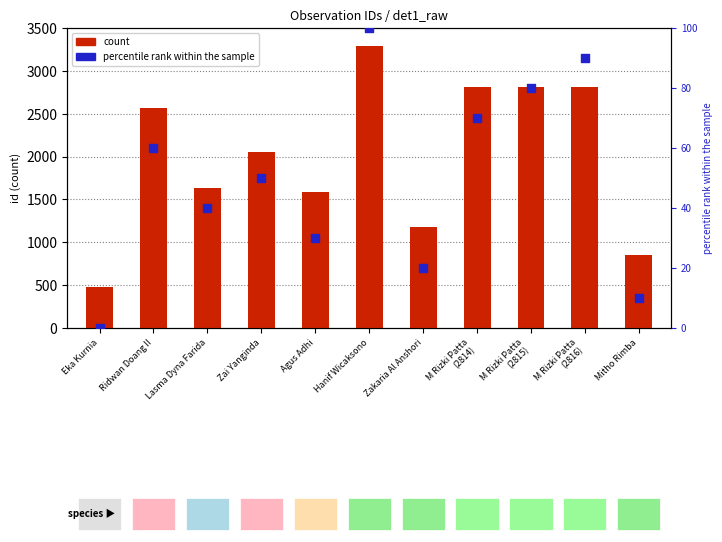

What are all the series names shown in the legend?

count, percentile rank within the sample